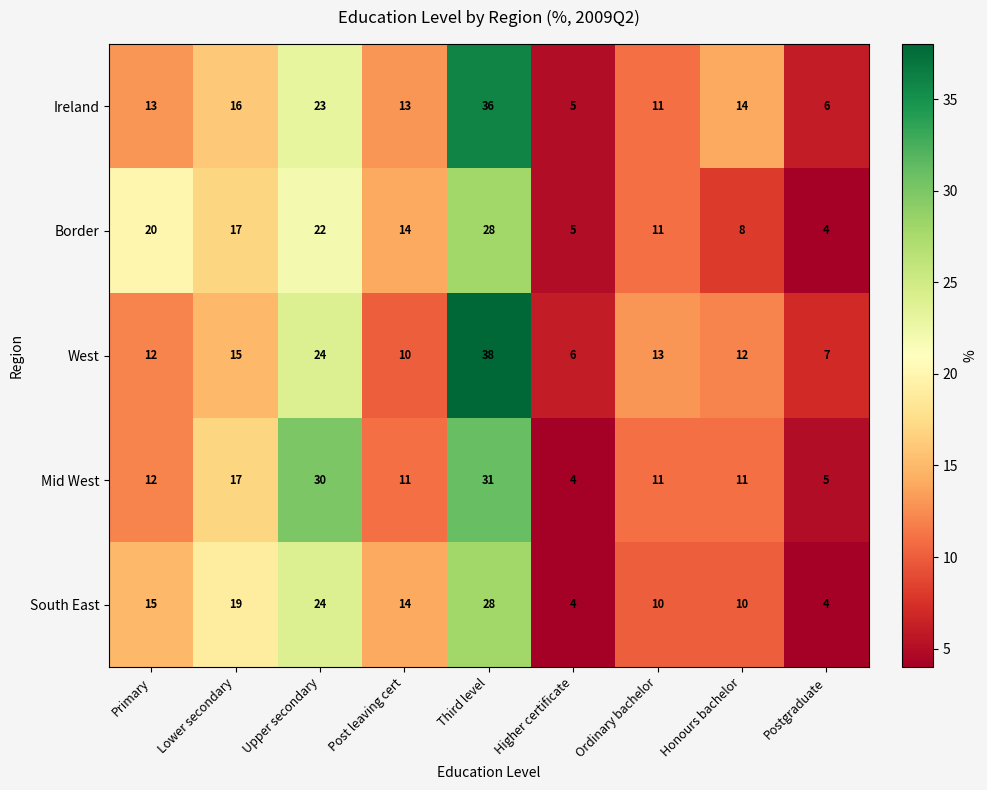

The Mid West series shows 25 at Lower secondary. True or false?

False